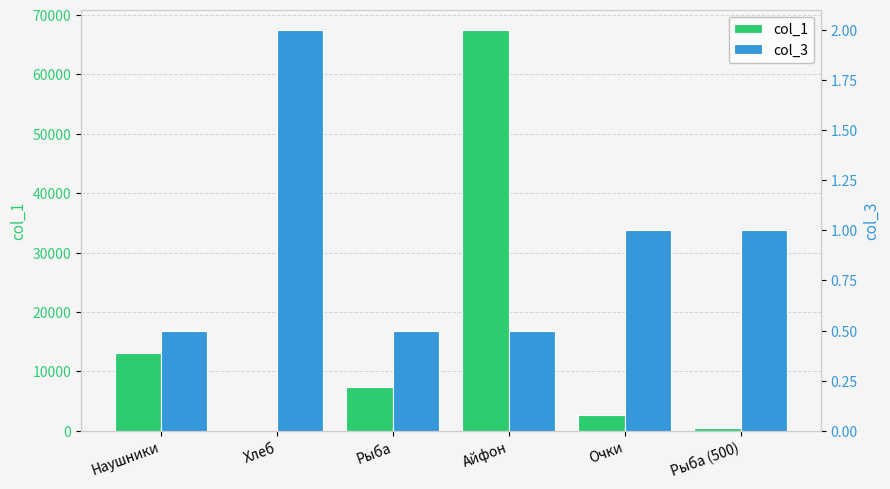

What is the total value across all series at Рыба?

7400.5